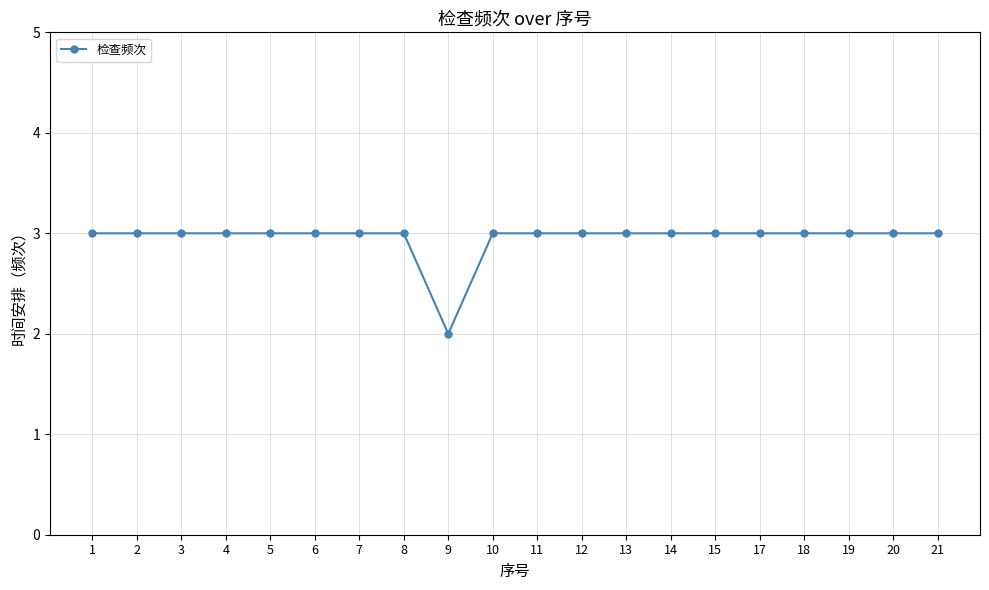

Count the values in the range 3 to 4.

19